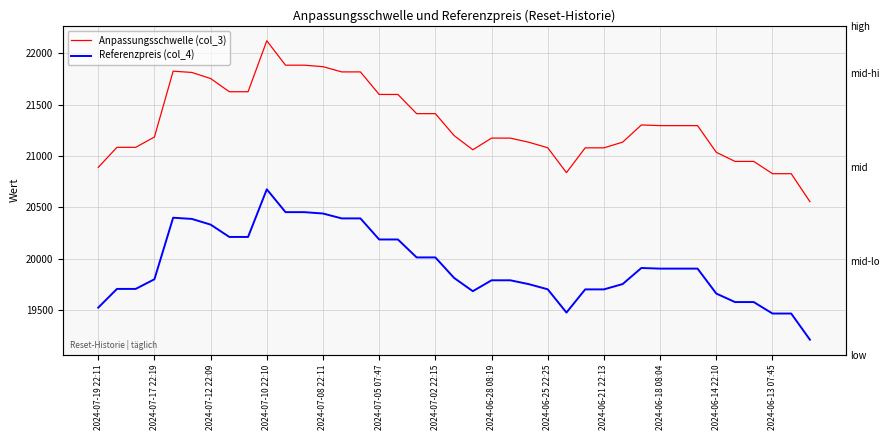

What position from the right is 19?

20